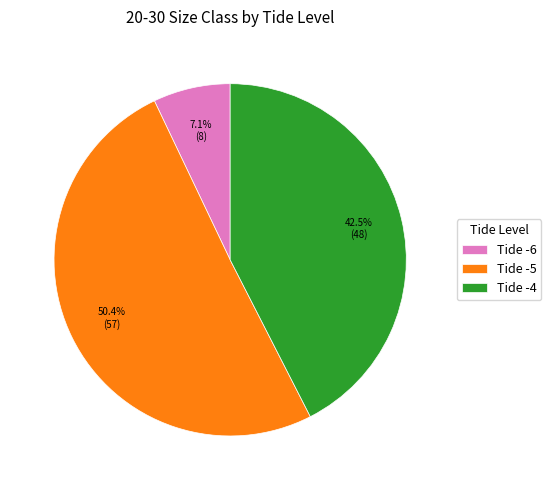

Which has a higher value, Tide -6 or Tide -4?

Tide -4